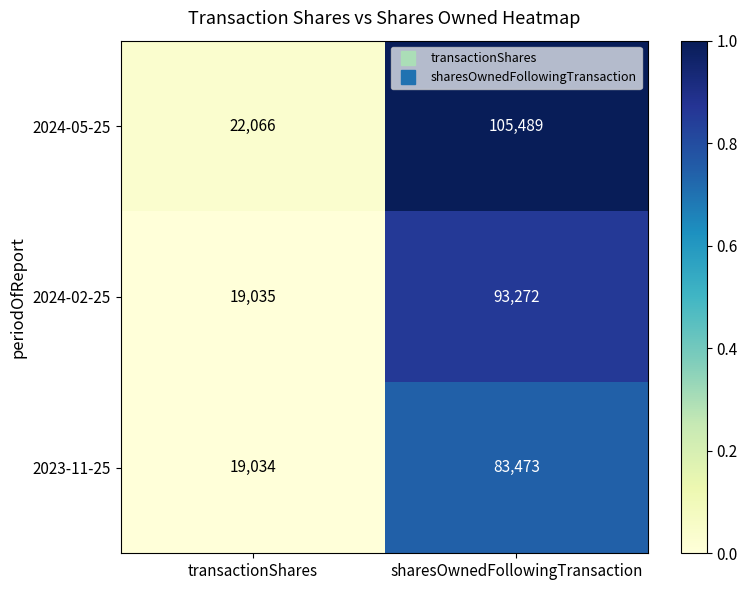

Between transactionShares and sharesOwnedFollowingTransaction, which series saw the biggest shift?

2024-05-25